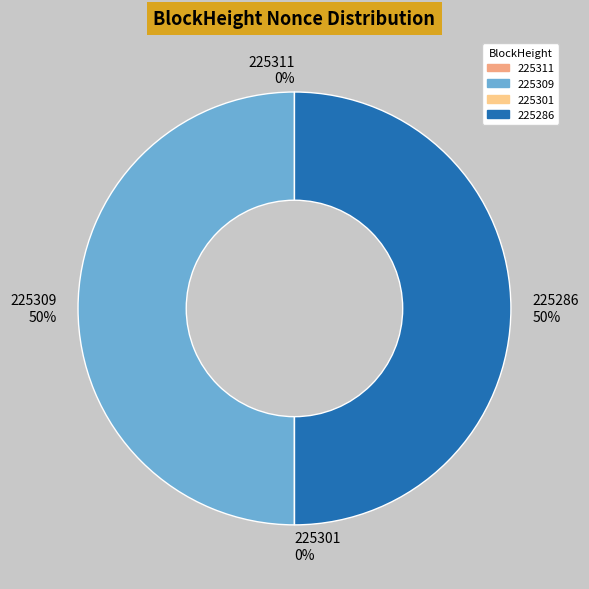

Which category accounts for the majority?

225309